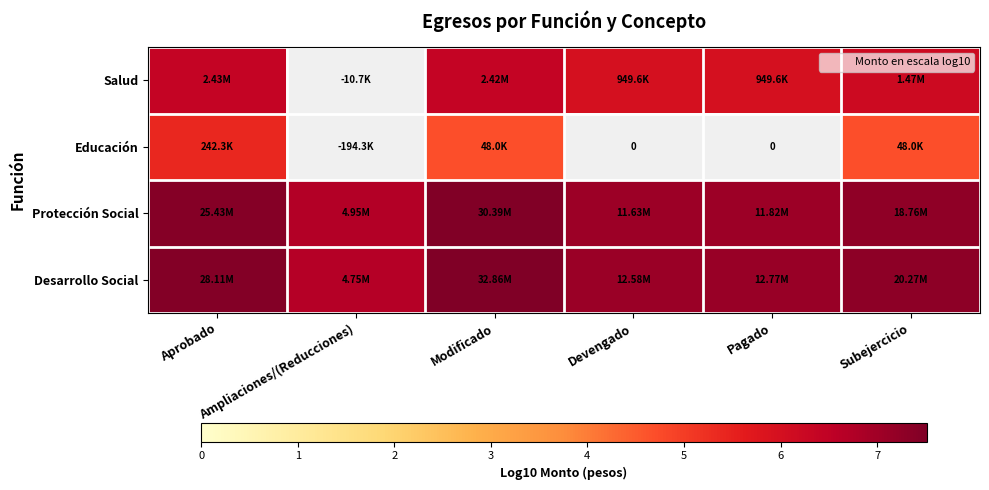

List the series in order of their peak value, lowest first.

Educación, Salud, Protección Social, Desarrollo Social